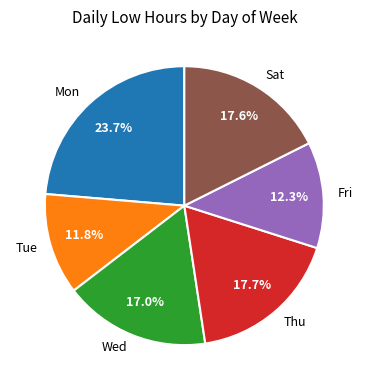

To the nearest percent, what is the difference between the largest and smallest slice percentages?

12%